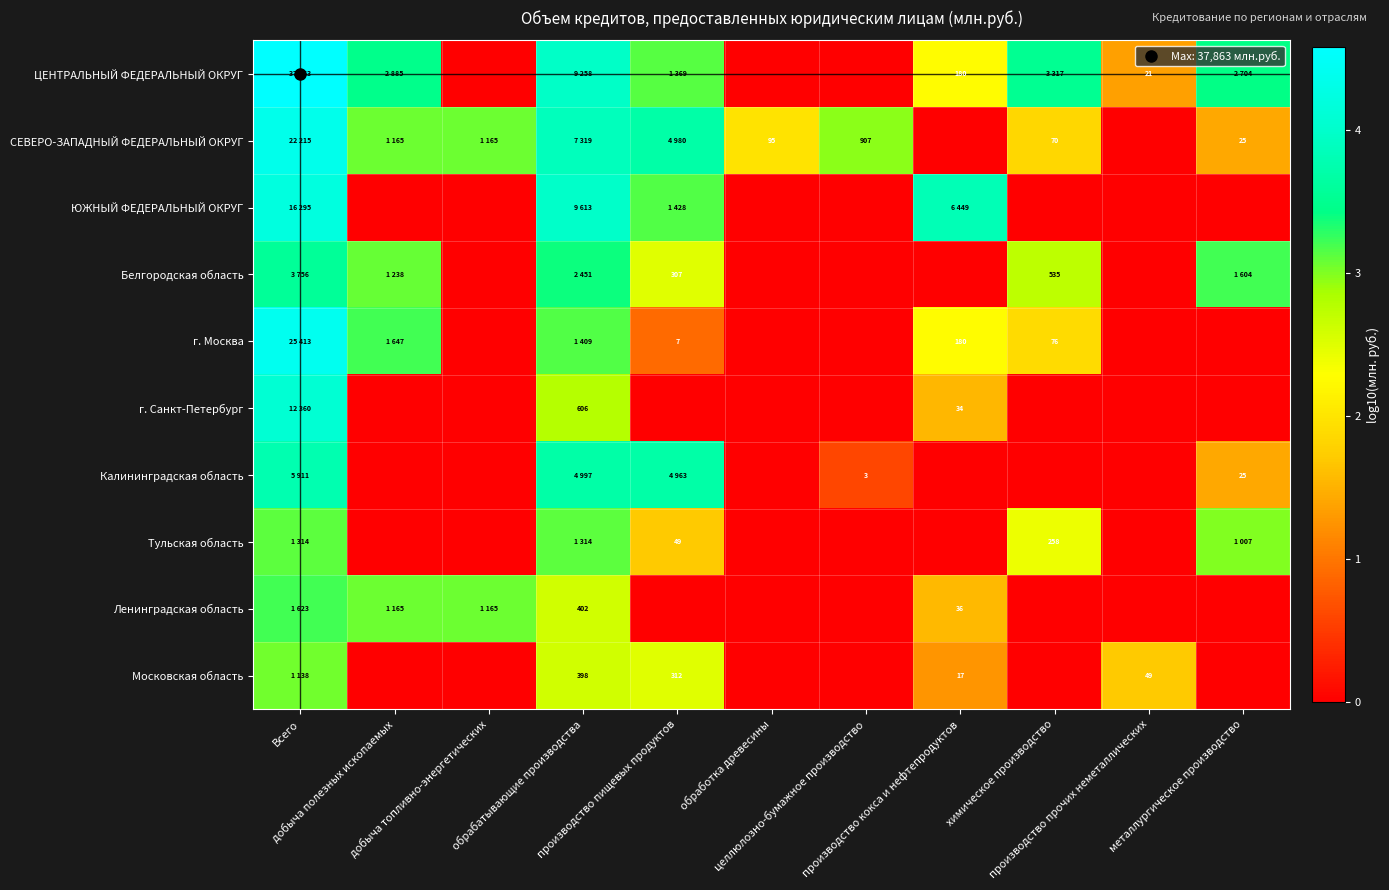

What is the sum of the ЦЕНТРАЛЬНЫЙ ФЕДЕРАЛЬНЫЙ ОКРУГ values at химическое производство and металлургическое производство?

7.0